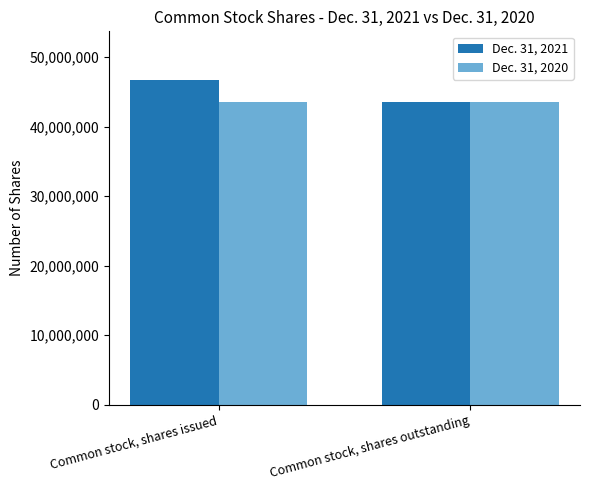

At how many categories does at least one series exceed 45307555?

1